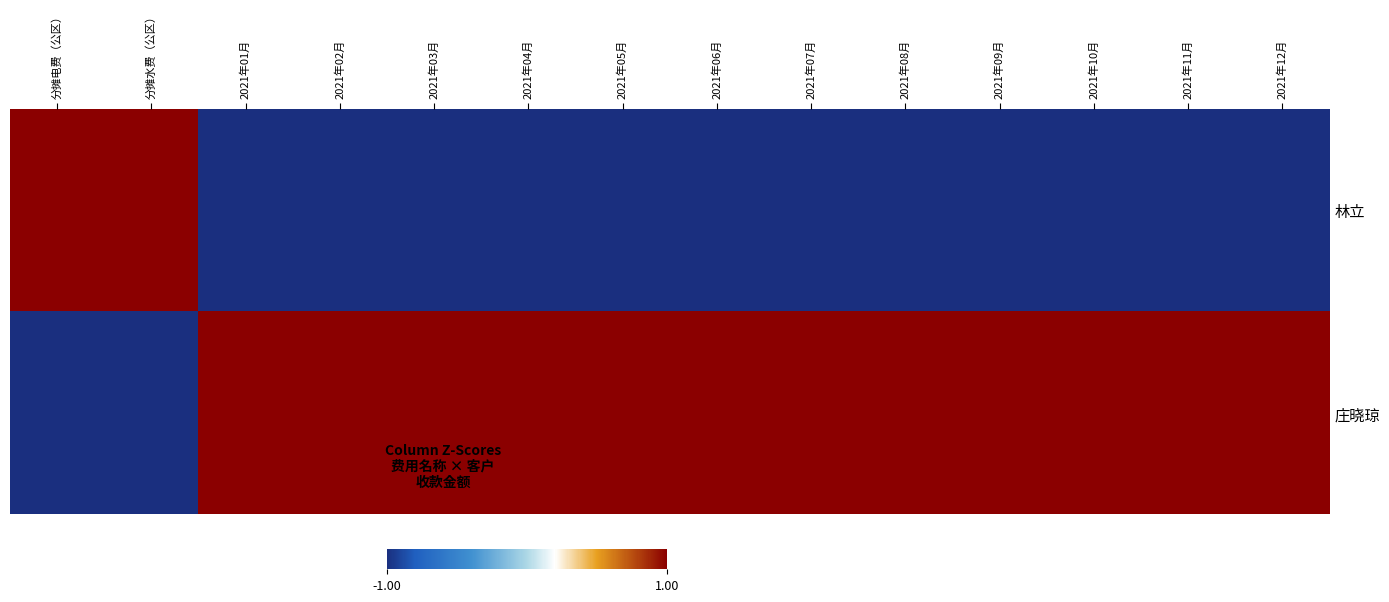

What is the maximum value shown in the chart?

1